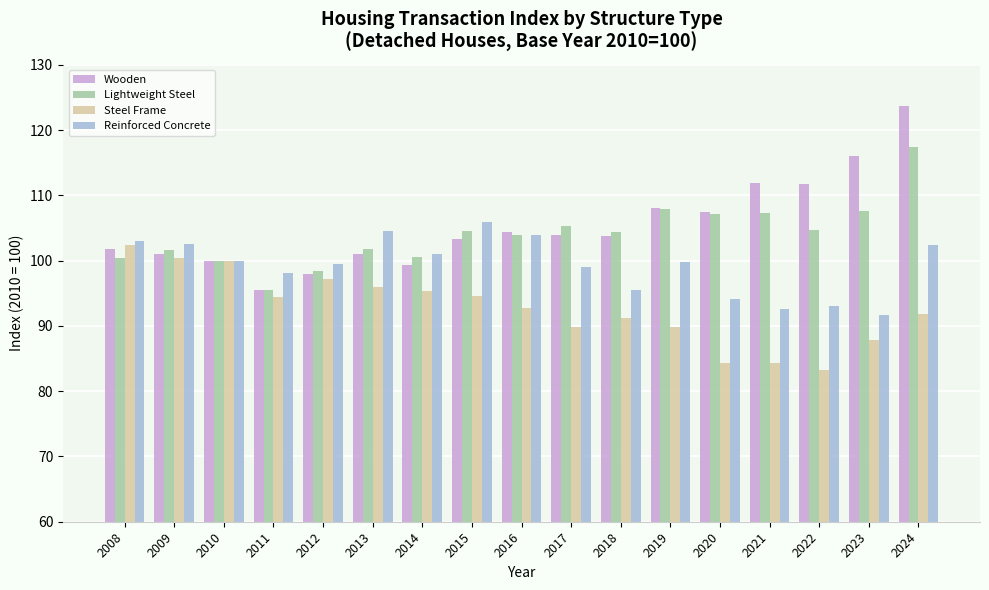

Is it true that Steel Frame equals 55.0 at 2016?

False